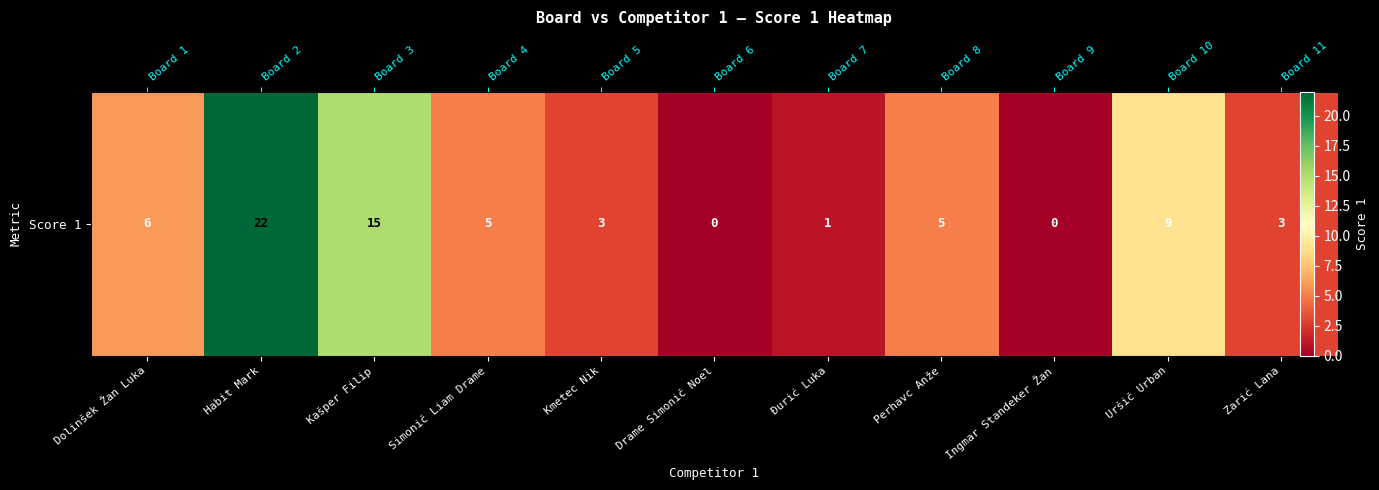

Is it true that the value at Ingmar Standeker Žan is -7?

False